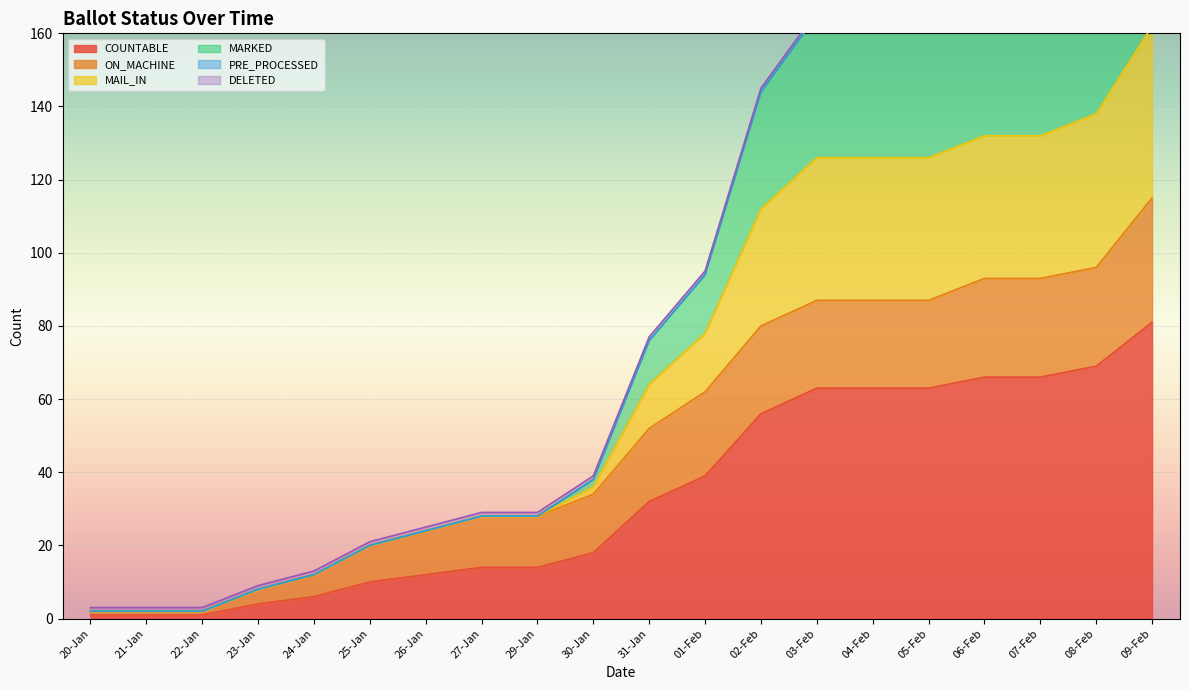

At which label does COUNTABLE reach its peak?

09-Feb